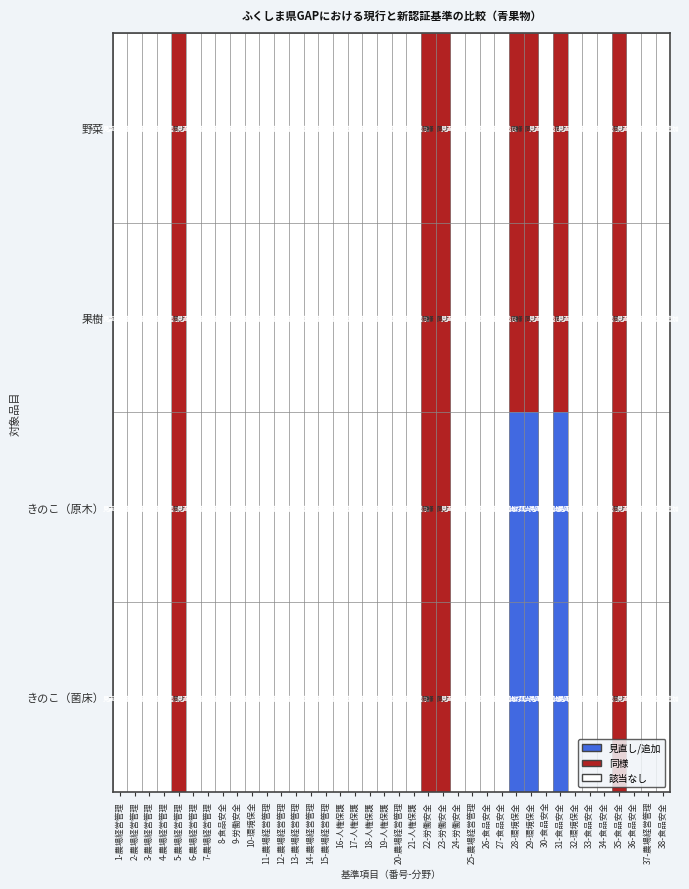

At 36-食品安全, list the series in order from largest to smallest.

野菜, 果樹, きのこ（原木）, きのこ（菌床）